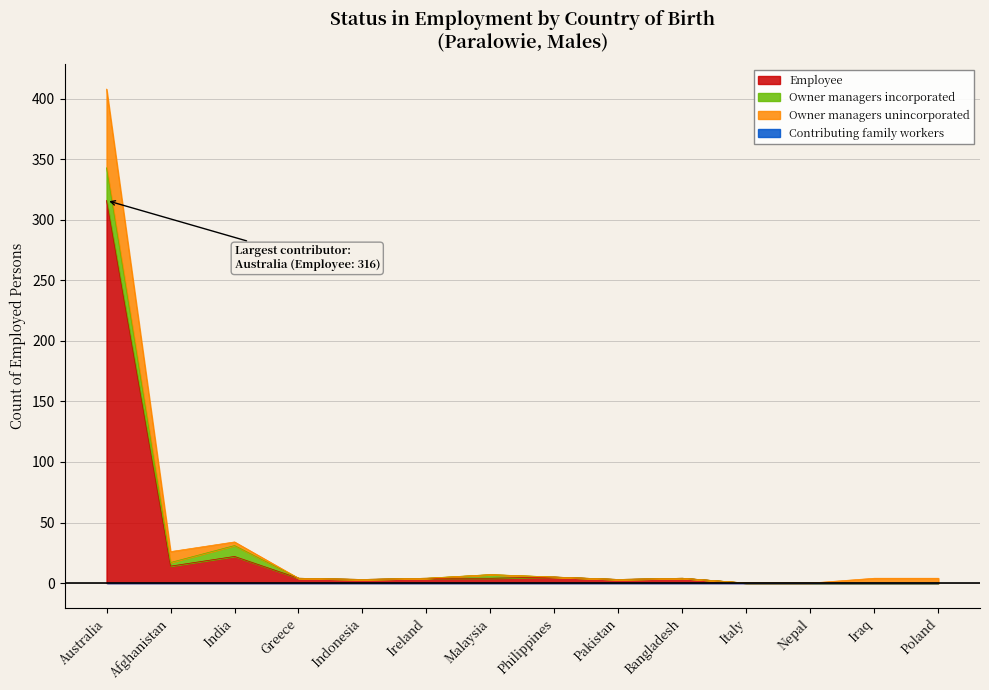

At which category is the sum across all series the highest?

Australia